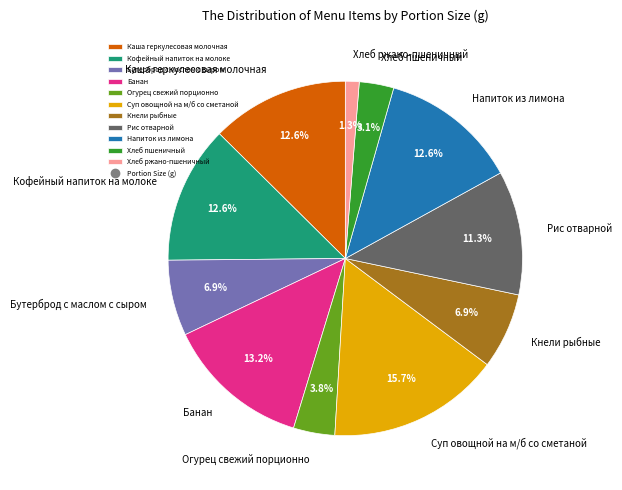

What portion of the pie excludes Напиток из лимона?

87.4%